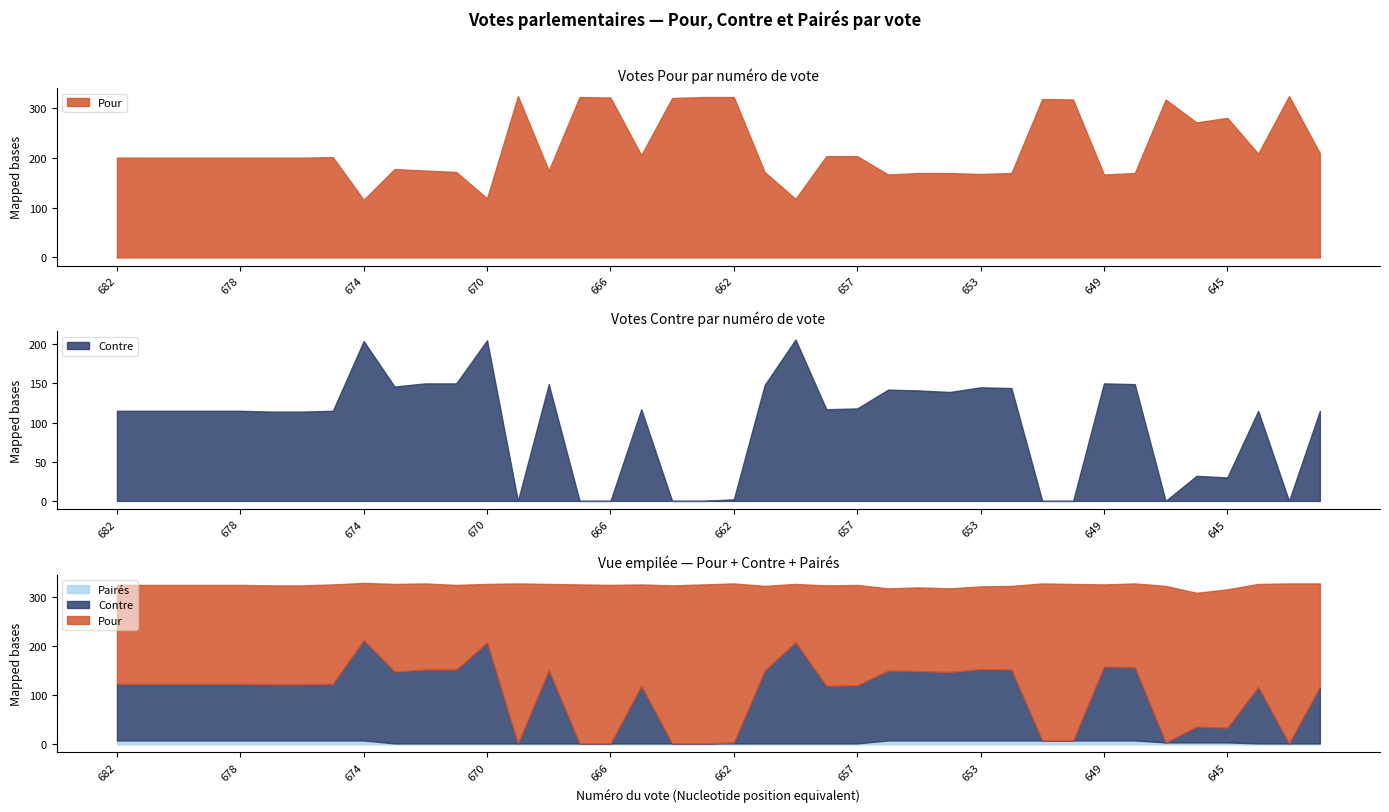

Where does the Pour series first go above 201?

675